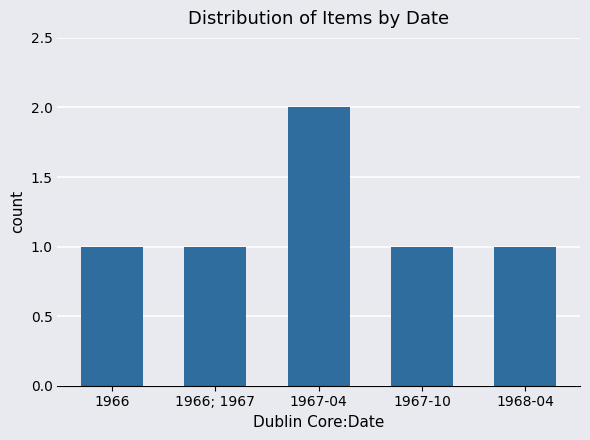

What is the ratio of the value at 1968-04 to the value at 1967-10?

1.0